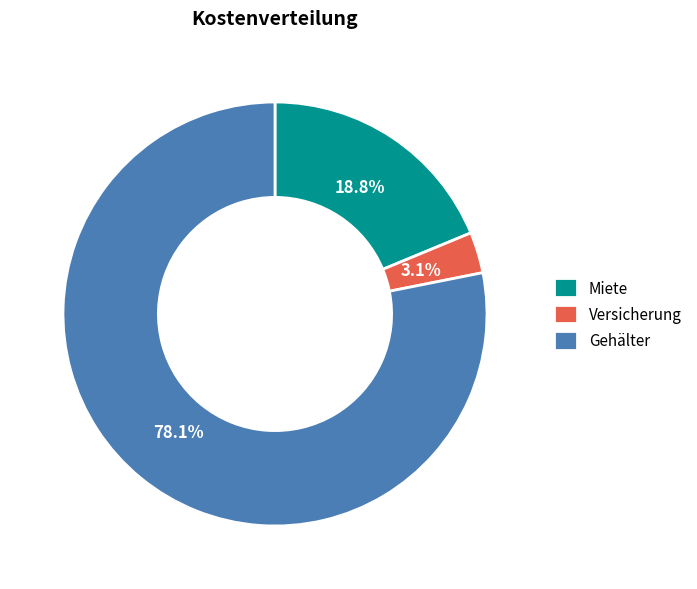

Which category has the biggest portion of the pie?

Gehälter